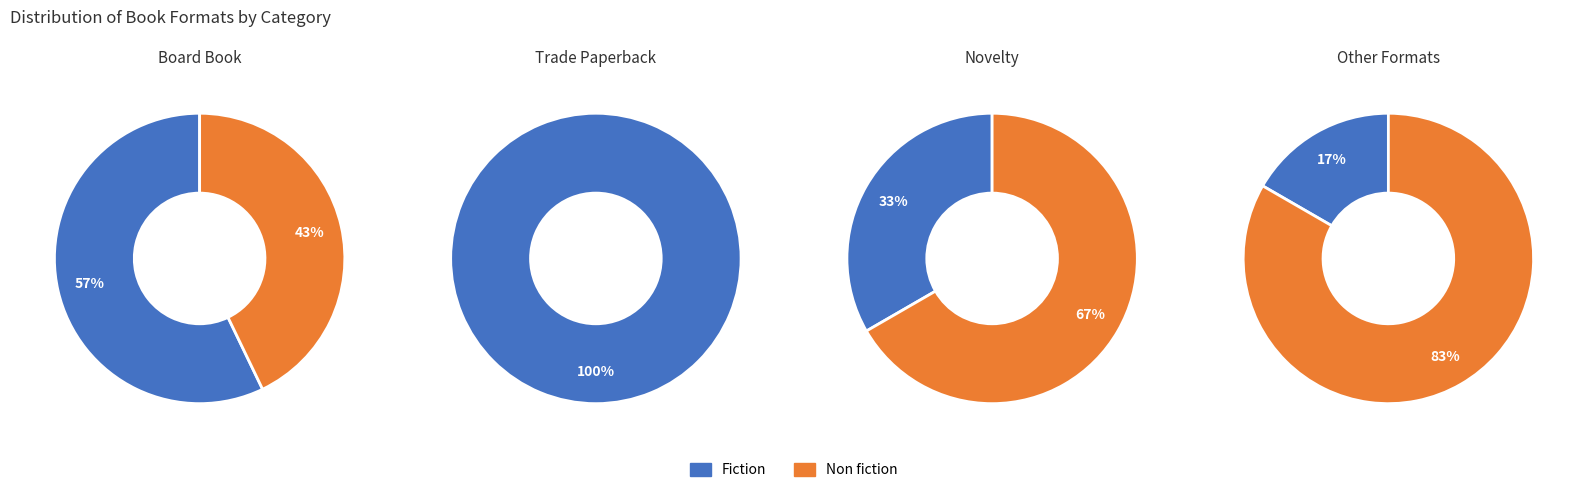

Do Non fiction and Fiction together represent more than half of the pie?

Yes